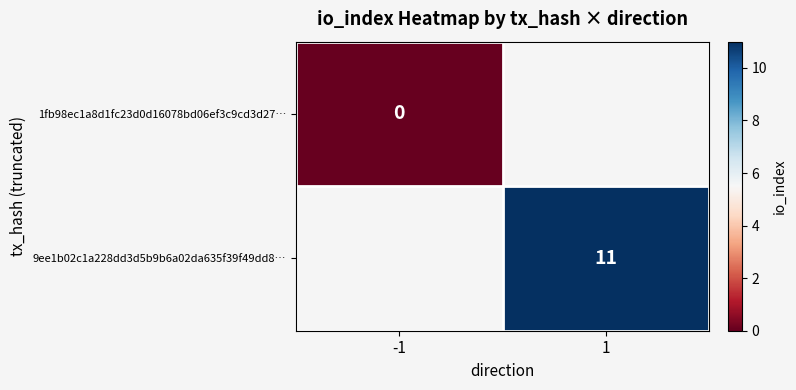

Which has a higher value, -1 or 1?

1